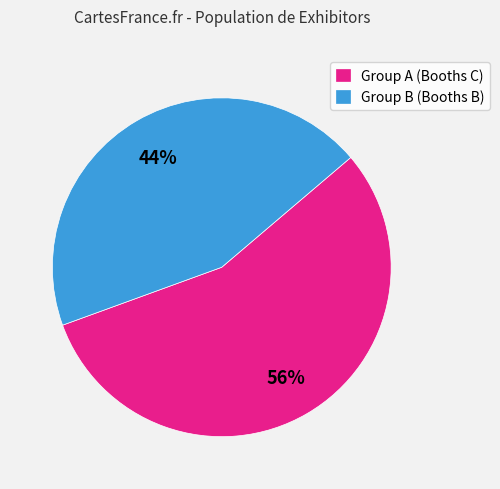

The Group A (Booths C) slice represents 56% of the pie. True or false?

True